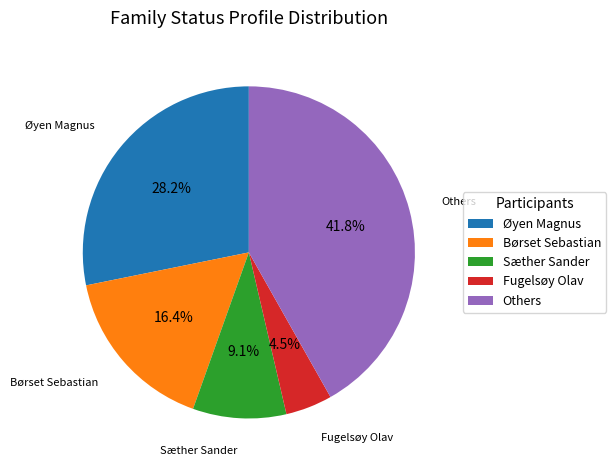

Approximately how many times larger is the value at Fugelsøy Olav compared to Børset Sebastian?

0.3